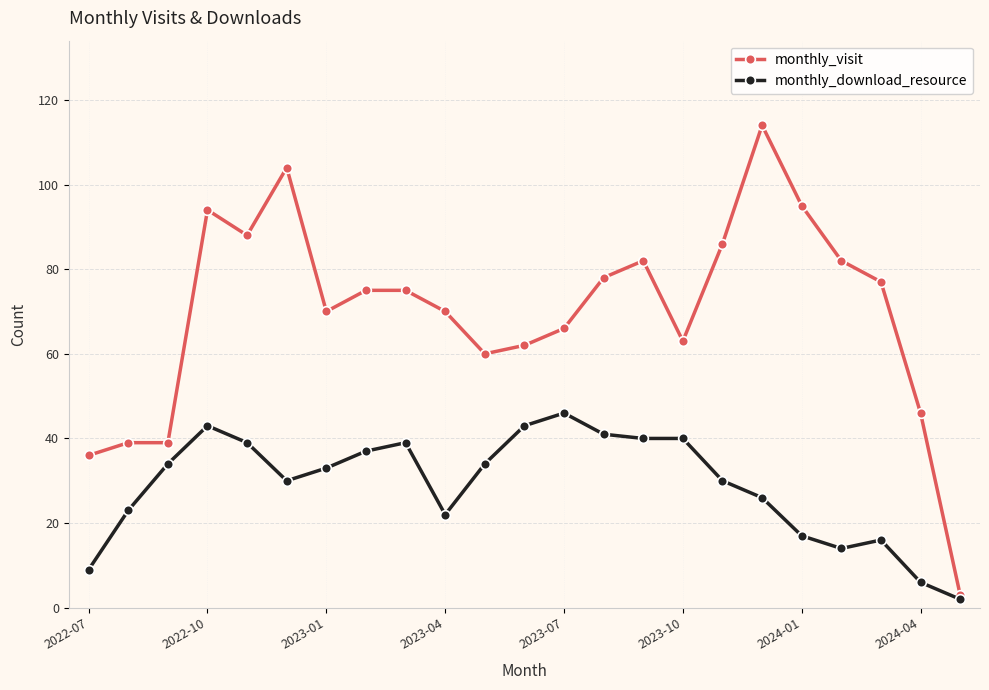

What is the greatest value displayed?

114